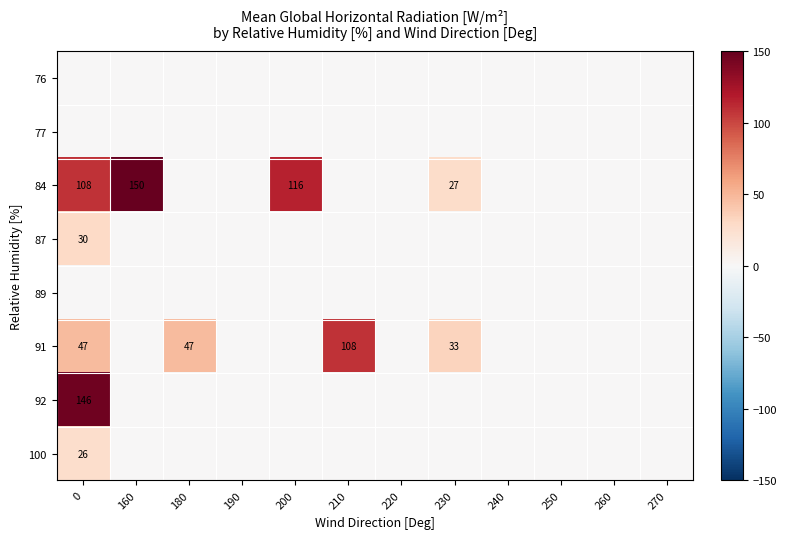

The value of 91 at 210 is 163. True or false?

False